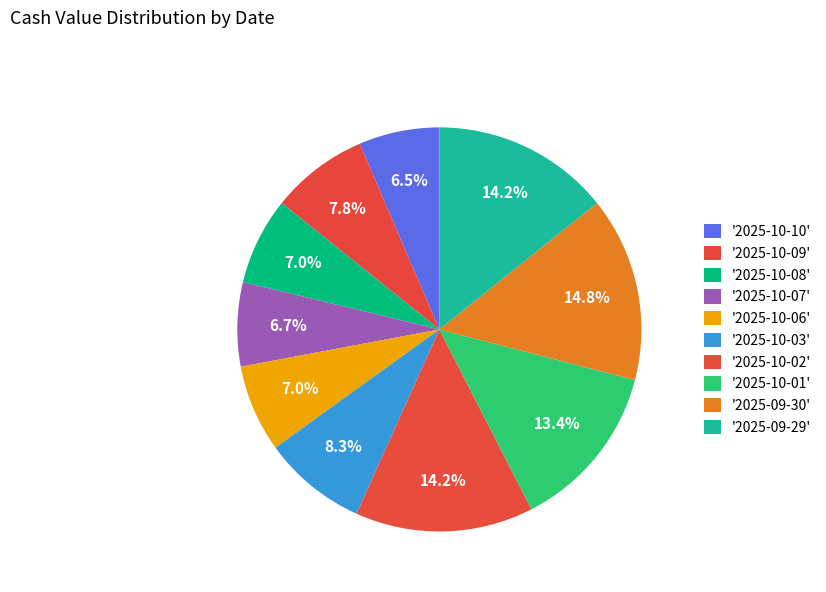

Count the number of slices in the pie.

10